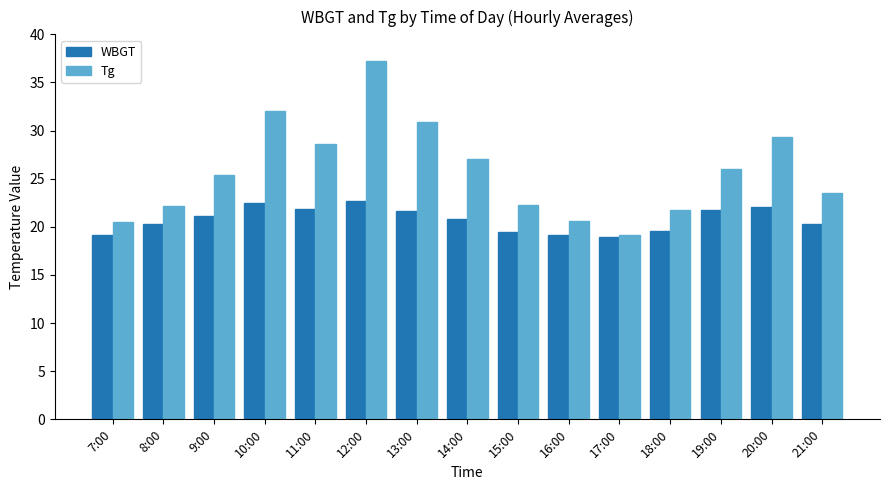

Which series has the largest total across all categories?

Tg